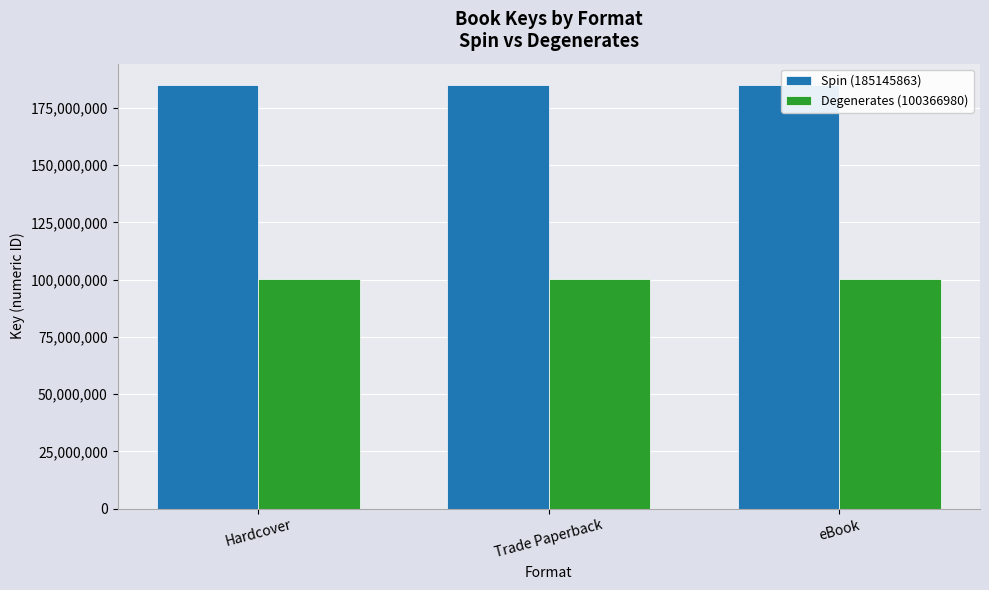

Between Hardcover and Trade Paperback, which series saw the biggest shift?

Spin (185145863)